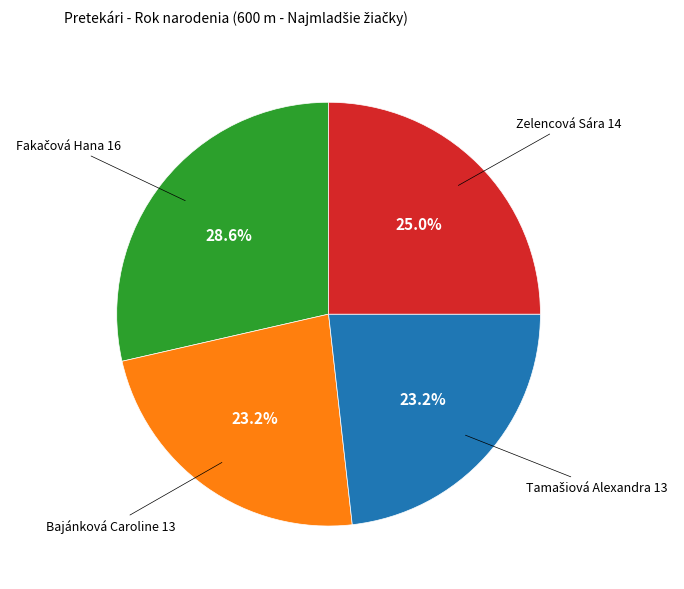

Is there any slice that represents more than half of the pie?

No